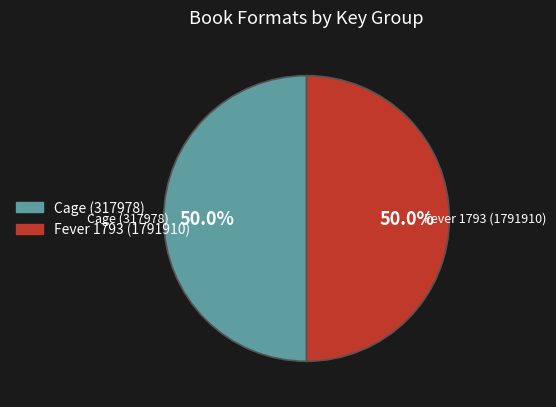

Approximately how many times larger is the value at Cage (317978) compared to Fever 1793 (1791910)?

1.0